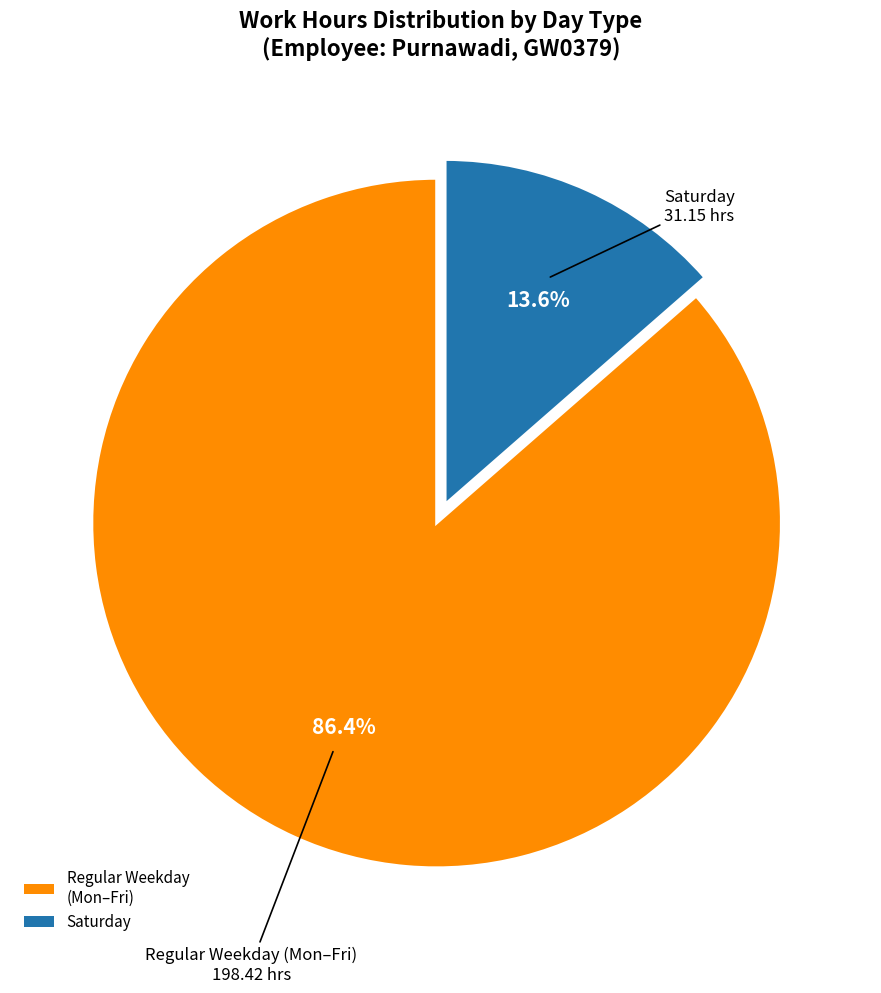

What is the total percentage of Regular Weekday (Mon–Fri) and Saturday?

100.0%